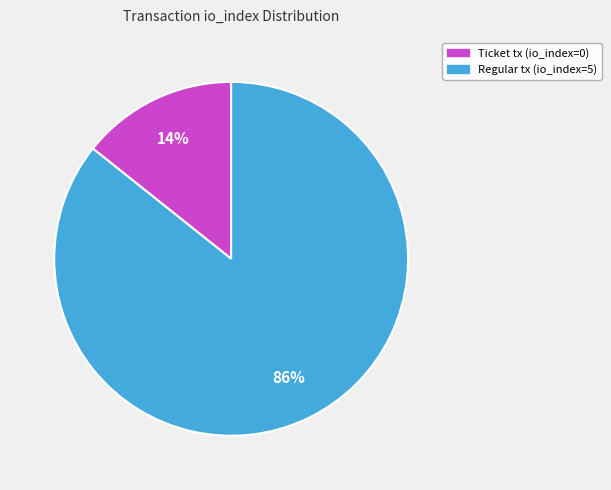

Rank the categories by value from highest to lowest.

Regular tx (io_index=5), Ticket tx (io_index=0)